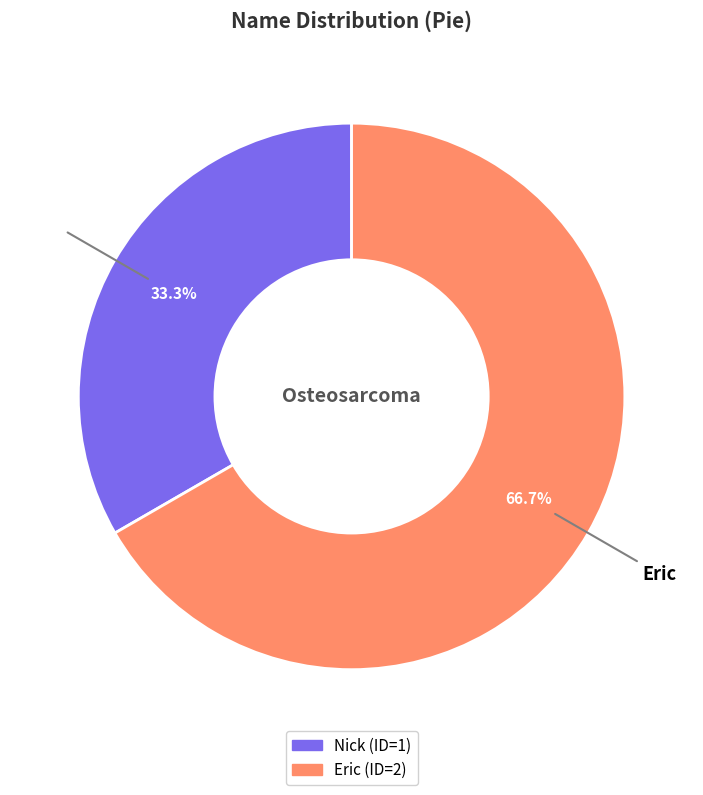

Which category accounts for the majority?

Eric